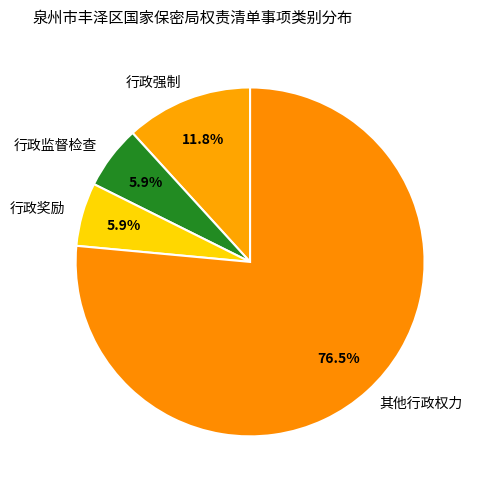

Do 行政监督检查 and 行政奖励 together represent more than half of the pie?

No